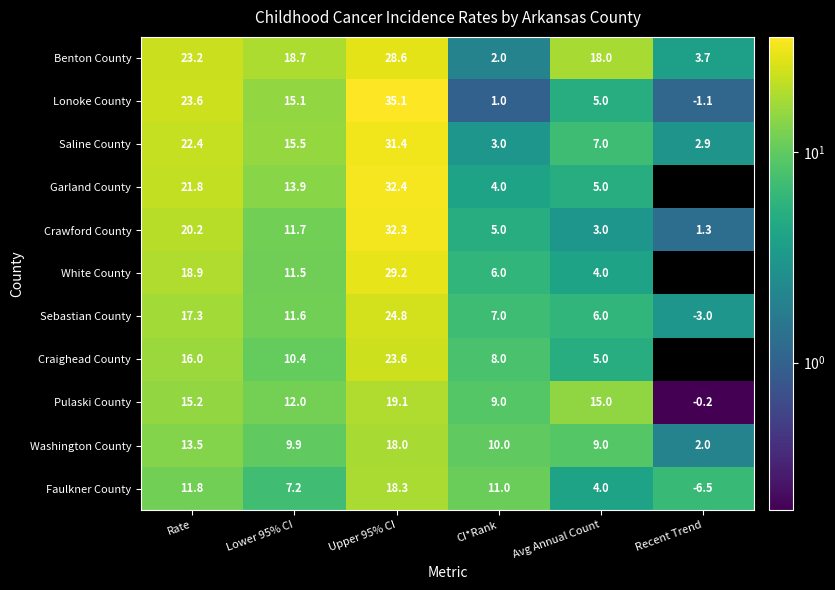

How many categories are shown in the chart?

6